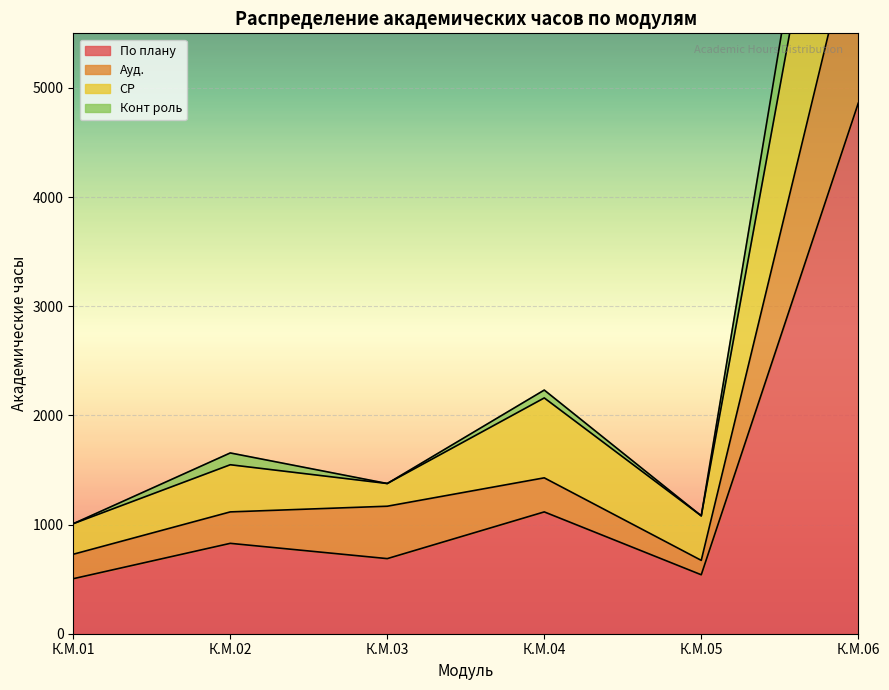

List the labels in order of По плану value, smallest first.

К.М.01, К.М.05, К.М.03, К.М.02, К.М.04, К.М.06